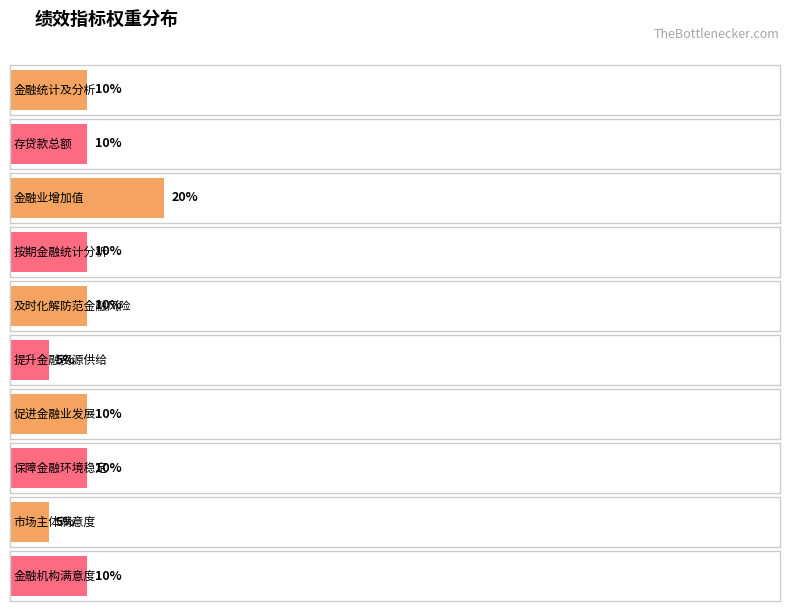

The value at 金融业增加值 is 36. True or false?

False